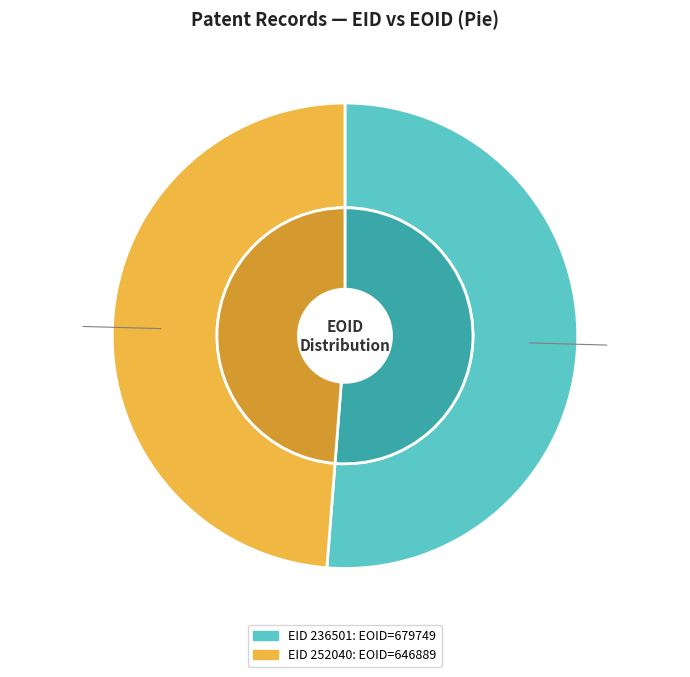

Which slice is the largest?

236501